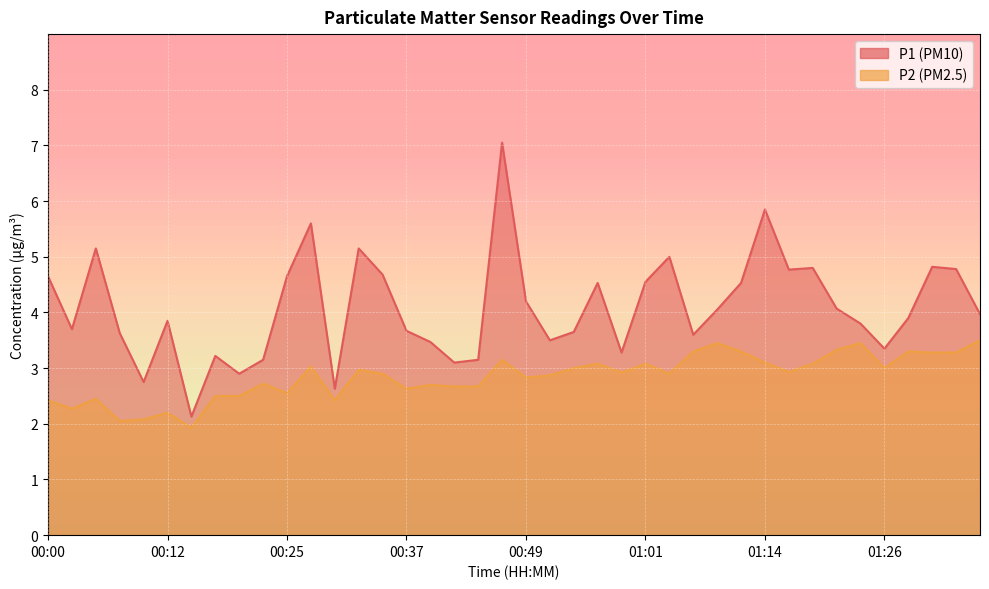

What is the total value across all series at 01:36?

7.5